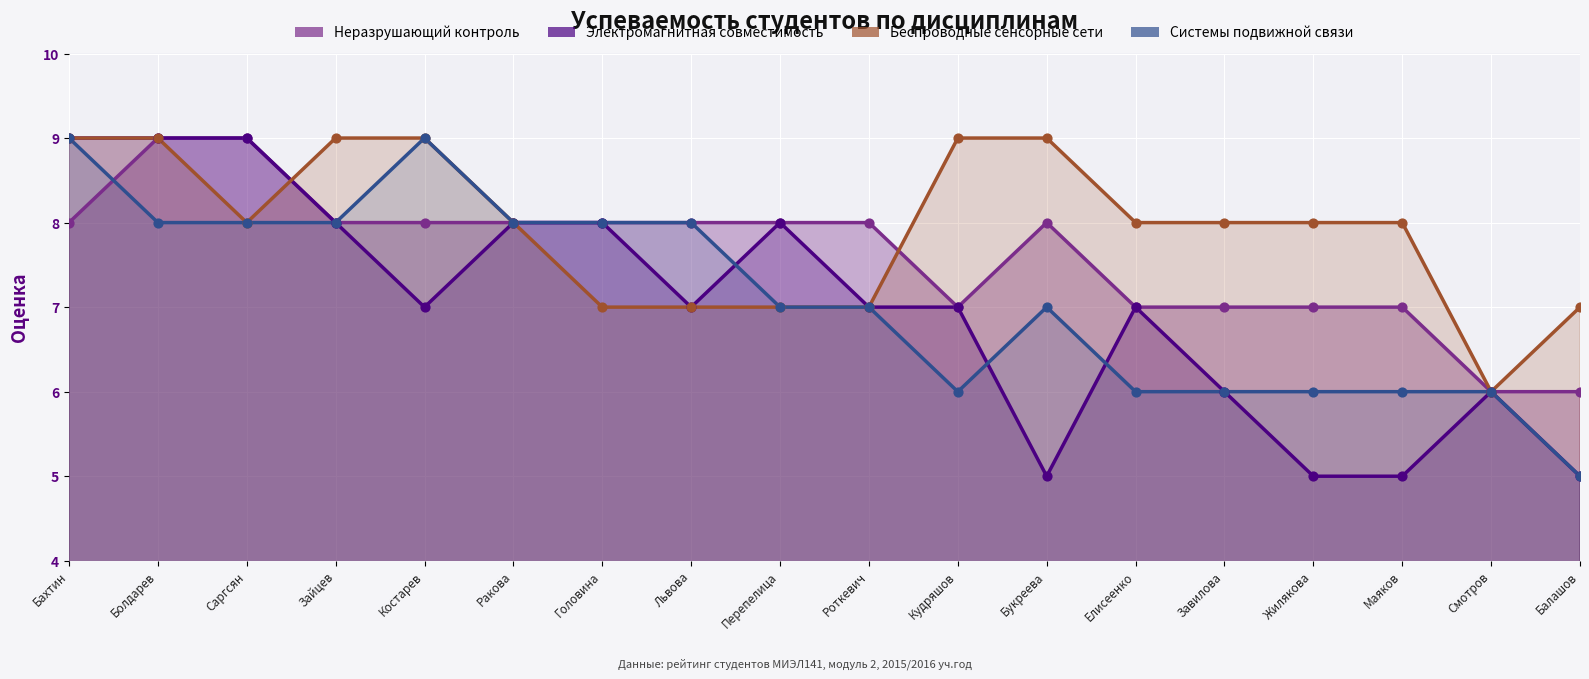

Which series has the widest spread of Y values?

Электромагнитная совместимость